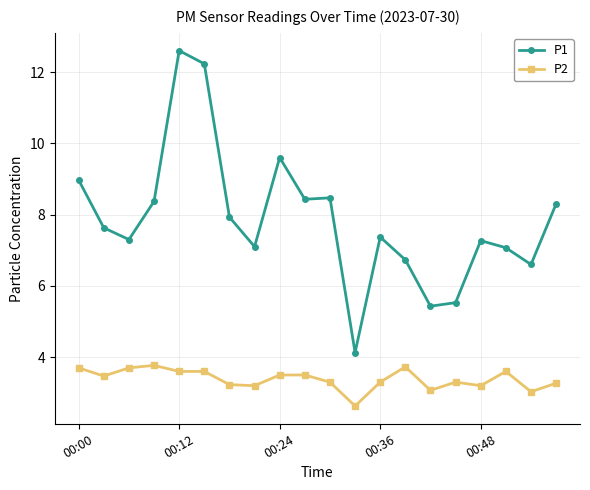

What is the smallest value displayed?

2.6